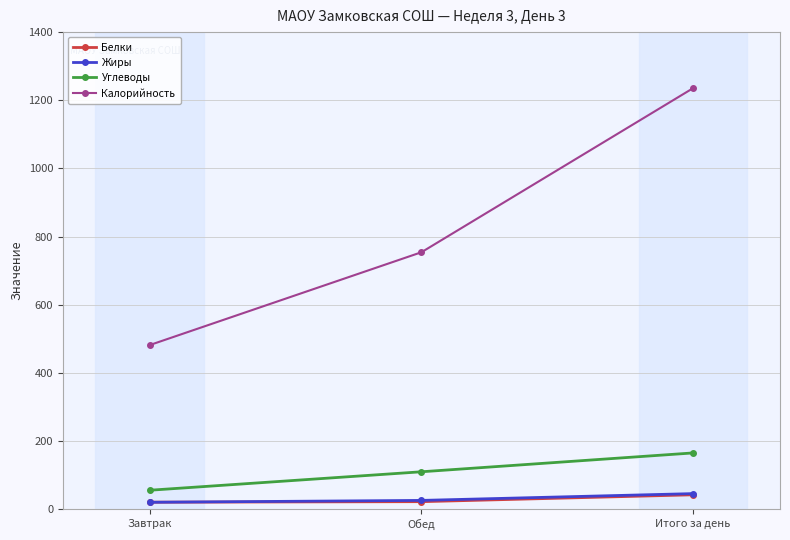

The Калорийность series shows 1235.4 at Итого за день. True or false?

True